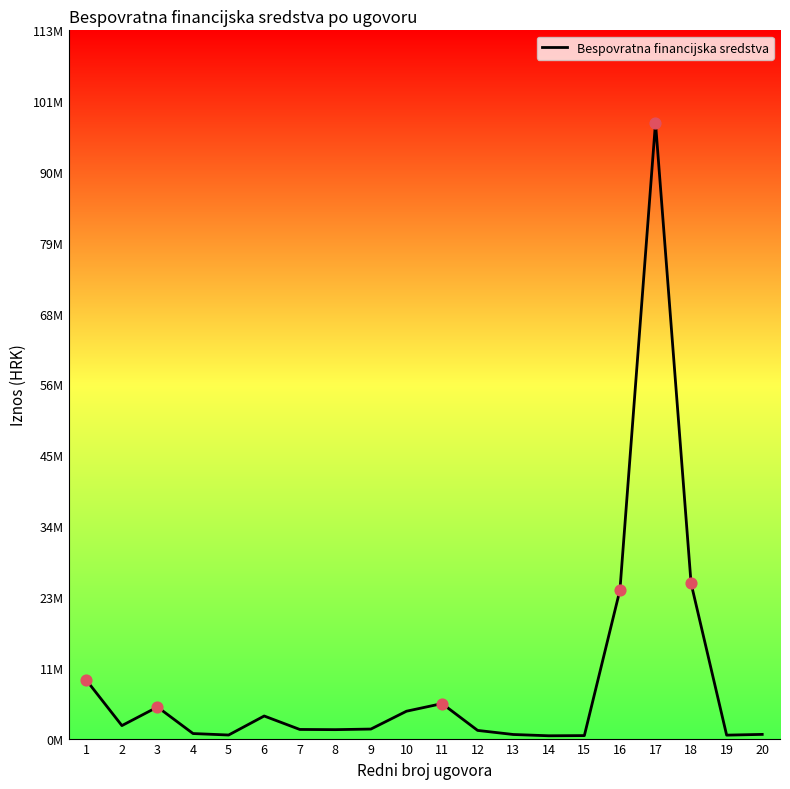

Which has a higher value, 16 or 18?

18